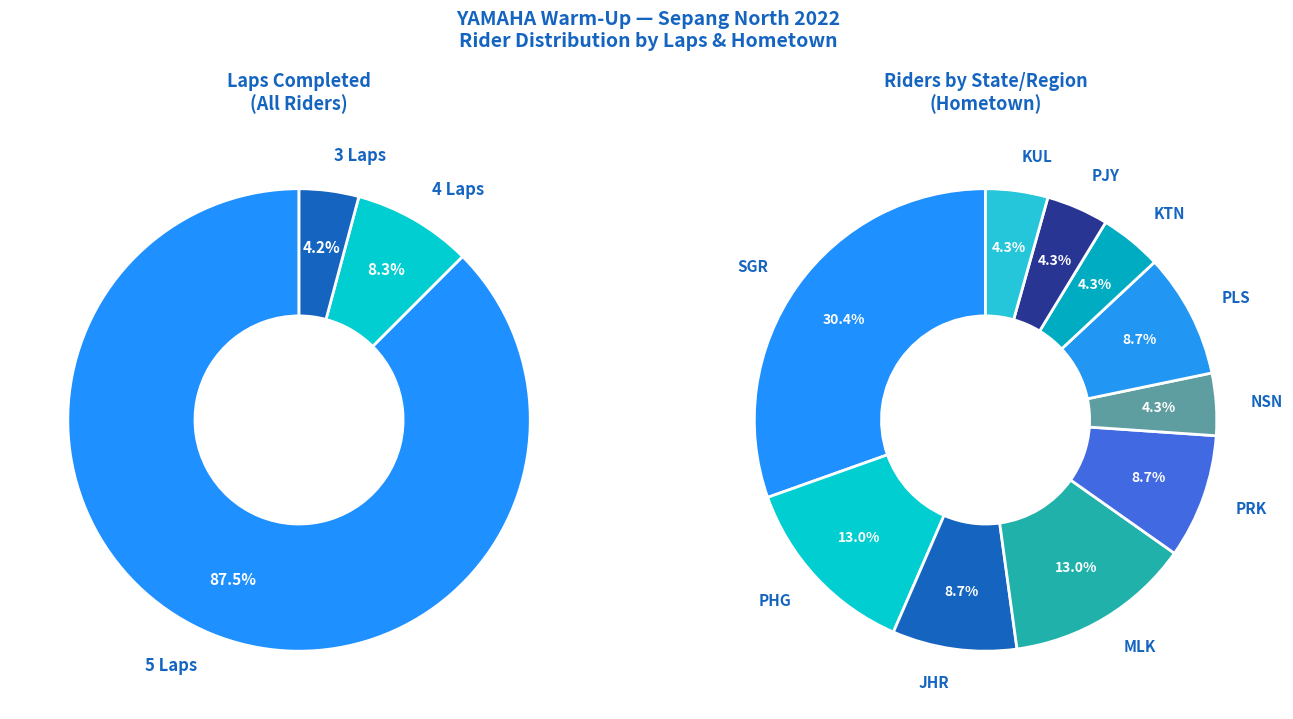

What portion of the pie excludes Md Azam Adli?

95.7%